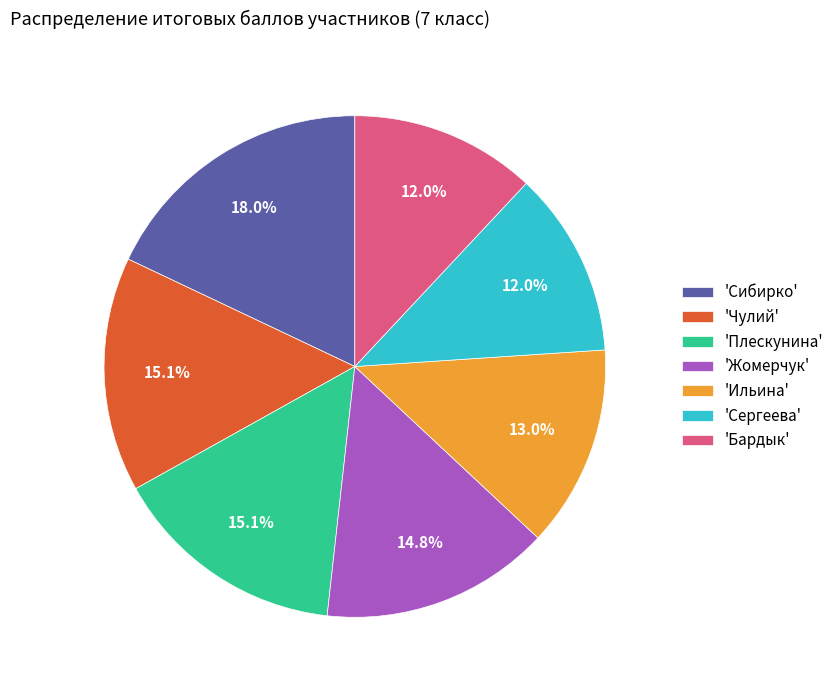

Count the number of slices in the pie.

7